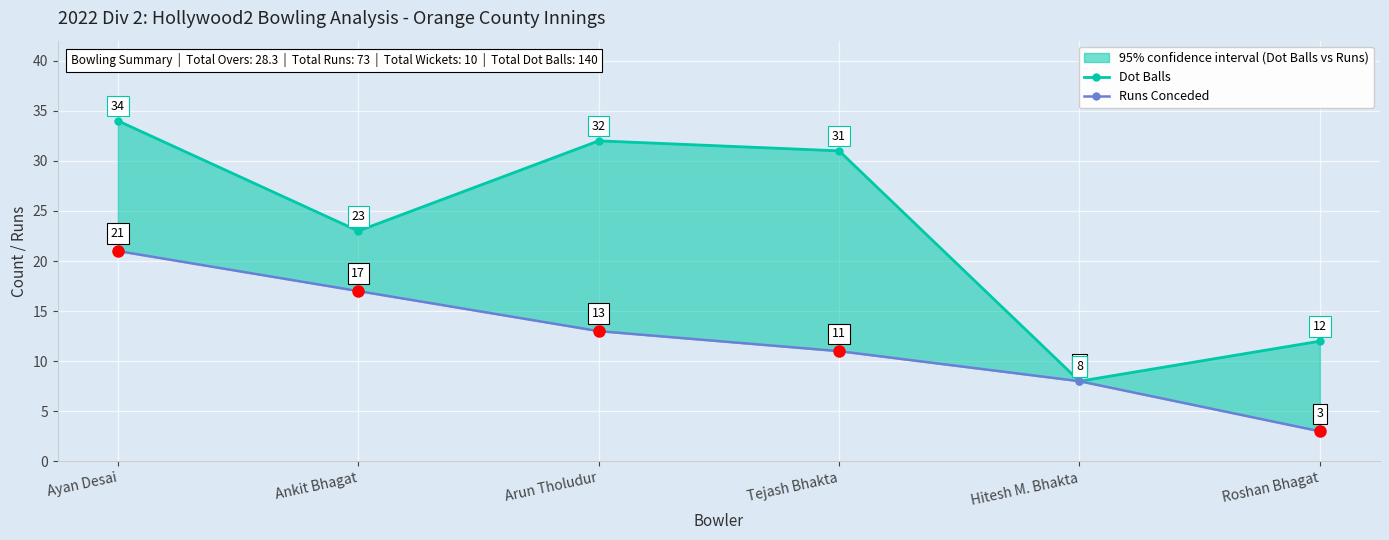

True or false: Runs Conceded and Dot Balls cross at least once.

False